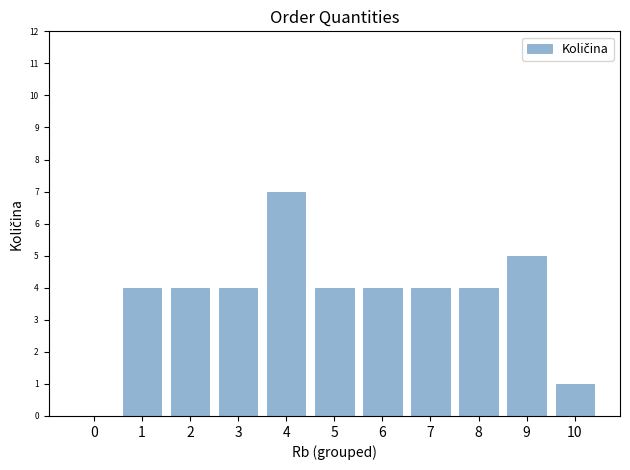

What is the maximum value shown in the chart?

7